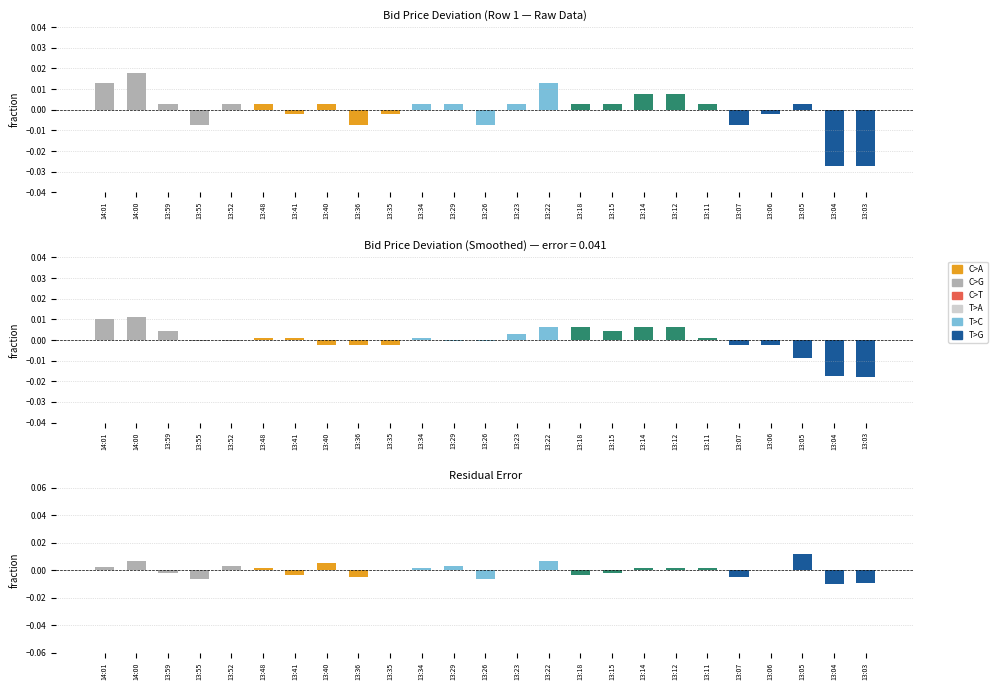

Rank the categories by Bid (smoothed) value from highest to lowest.

14:00, 14:01, 13:14, 13:12, 13:22, 13:18, 13:59, 13:15, 13:23, 13:11, 13:48, 13:41, 13:34, 13:55, 13:52, 13:29, 13:26, 13:40, 13:36, 13:35, 13:07, 13:06, 13:05, 13:04, 13:03